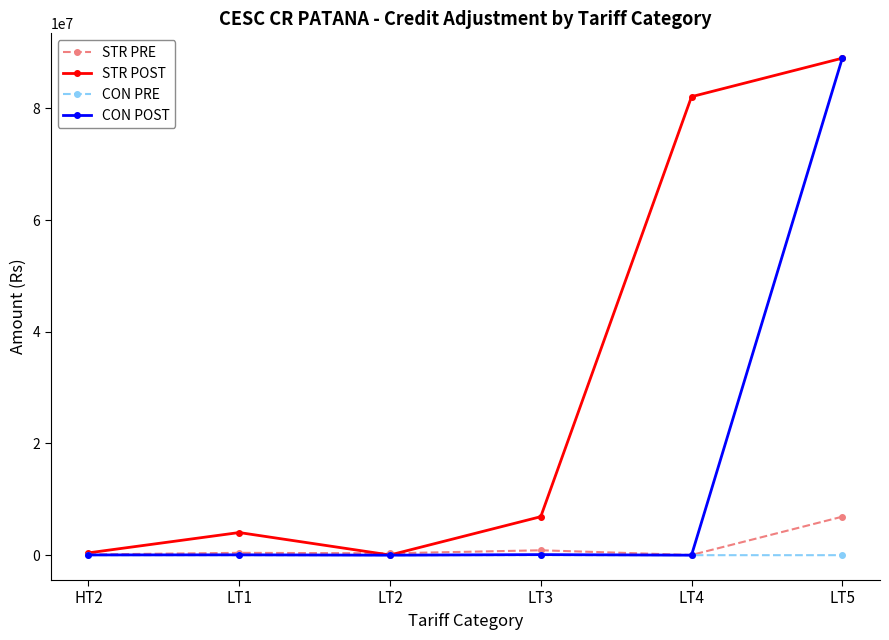

What is the difference between the second highest and second lowest values in the CON PRE series?

4583.0